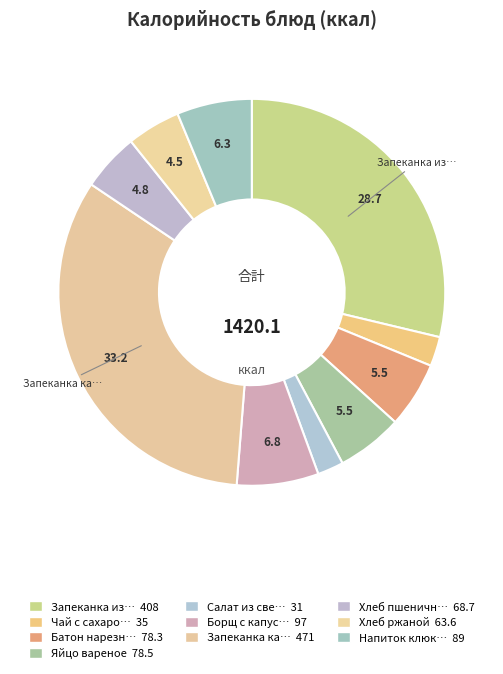

To the nearest percent, what is the average slice percentage?

10%